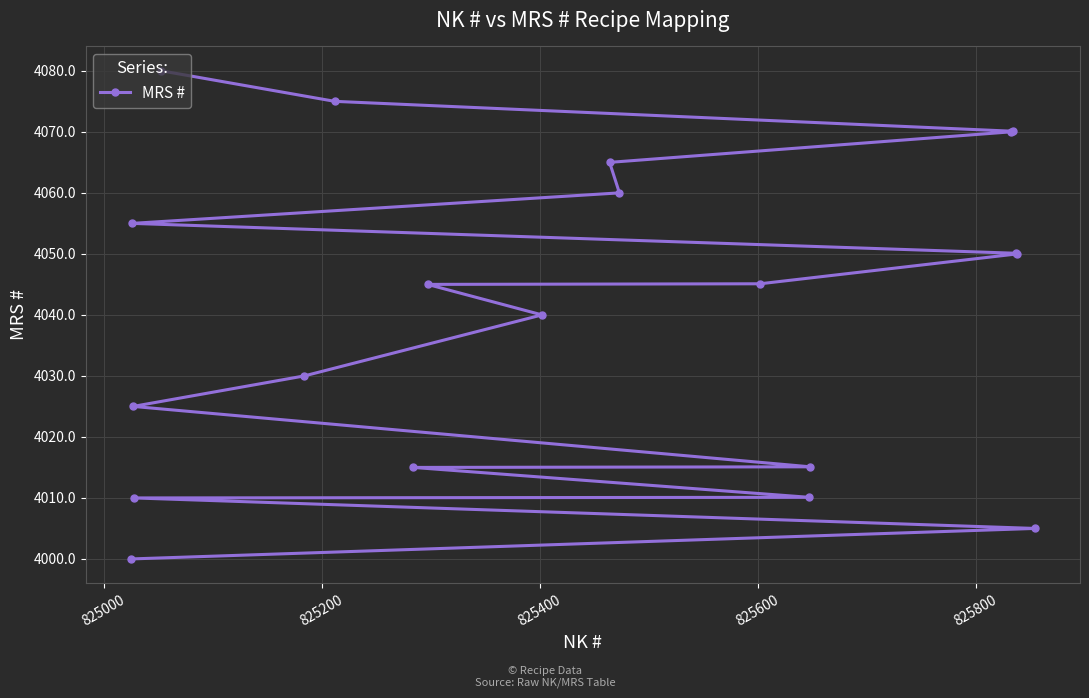

What is the difference between the maximum and minimum values?

80.0